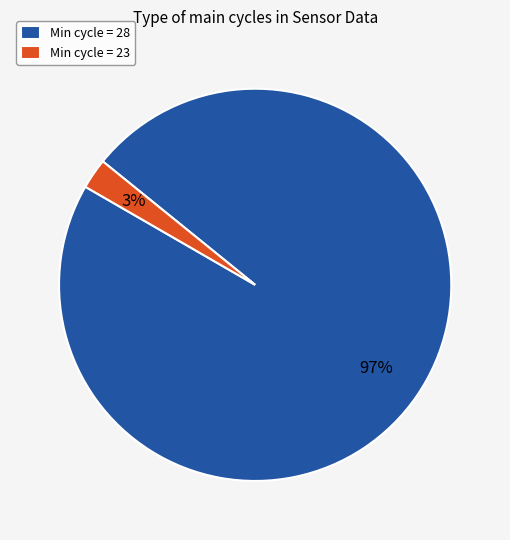

Which category has the biggest portion of the pie?

Min cycle = 28